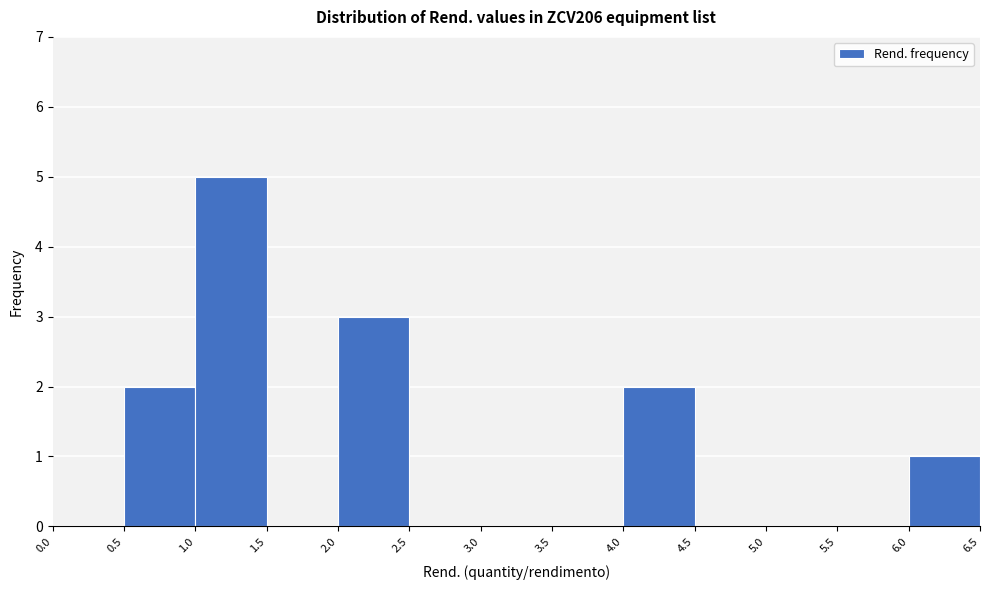

Reading left to right, transcribe this chart: for each bar, give the range it covers on the x-axis and its height. The values are not printed on the chart, so give them approximately, as read against the axis.

0.0 to 0.5: 0
0.5 to 1.0: 2
1.0 to 1.5: 5
1.5 to 2.0: 0
2.0 to 2.5: 3
2.5 to 3.0: 0
3.0 to 3.5: 0
3.5 to 4.0: 0
4.0 to 4.5: 2
4.5 to 5.0: 0
5.0 to 5.5: 0
5.5 to 6.0: 0
6.0 to 6.5: 1